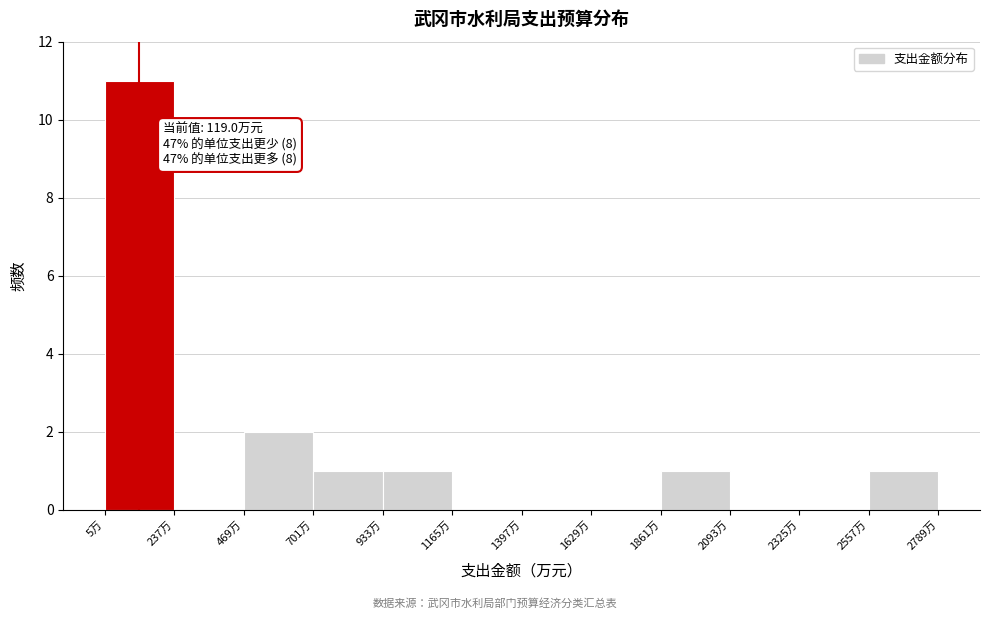

Over which range of the x-axis is the bar tallest?

0 to 250